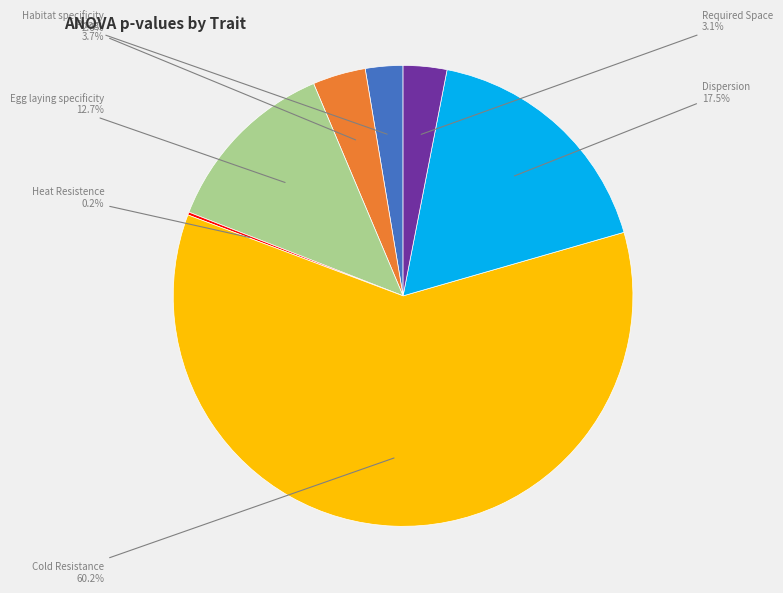

Does Cold Resistance represent more than half of the total?

Yes